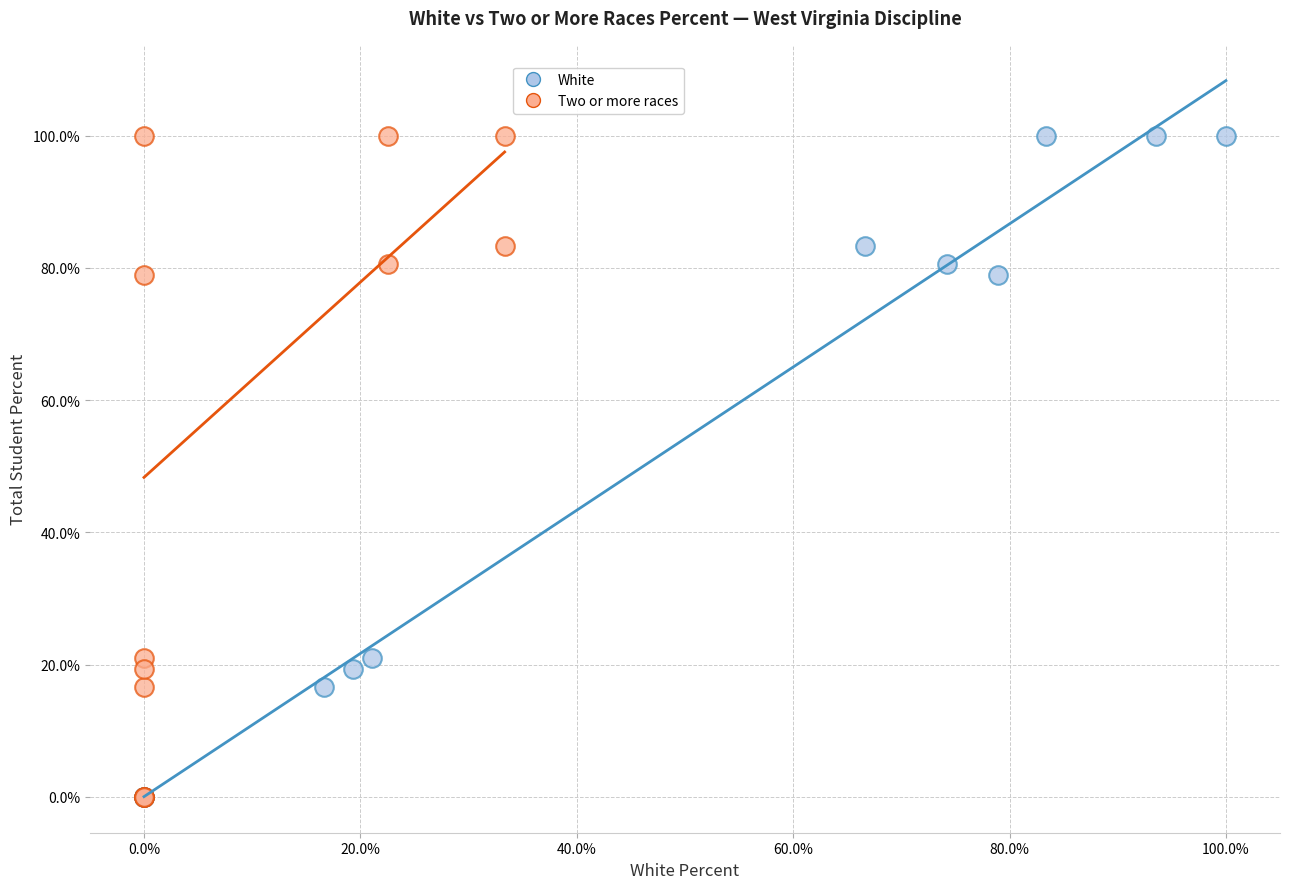

What are all the series names shown in the legend?

White, Two or more races